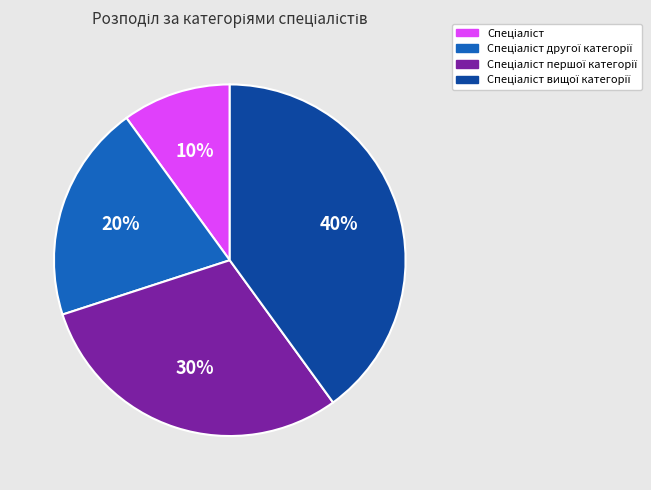

To the nearest percent, what is the average slice percentage?

25%